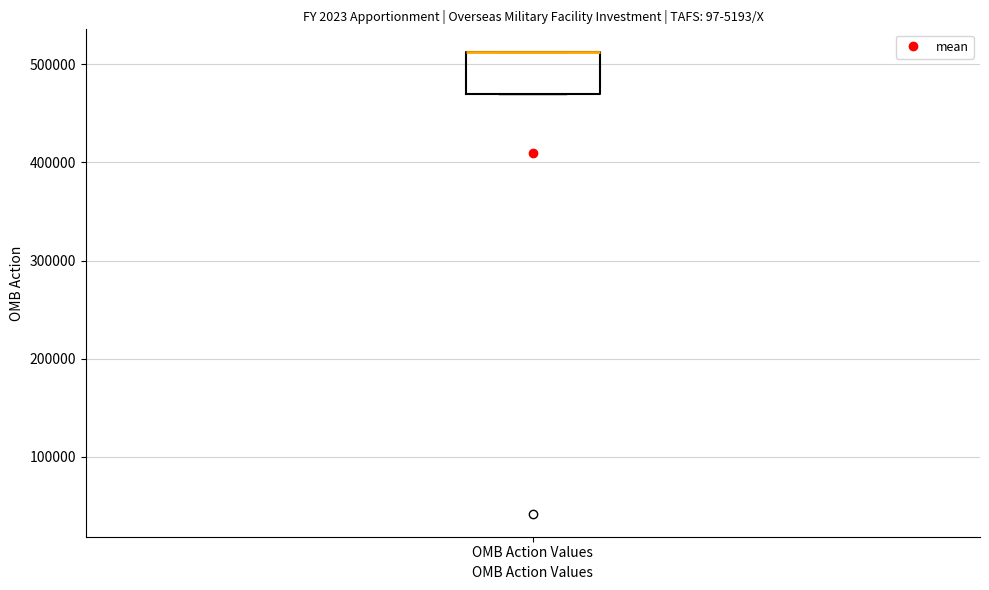

Where is the lower edge of the box for OMB Action Values on the y-axis? The values are not printed on the chart, so give them approximately, as read against the axis.

470000